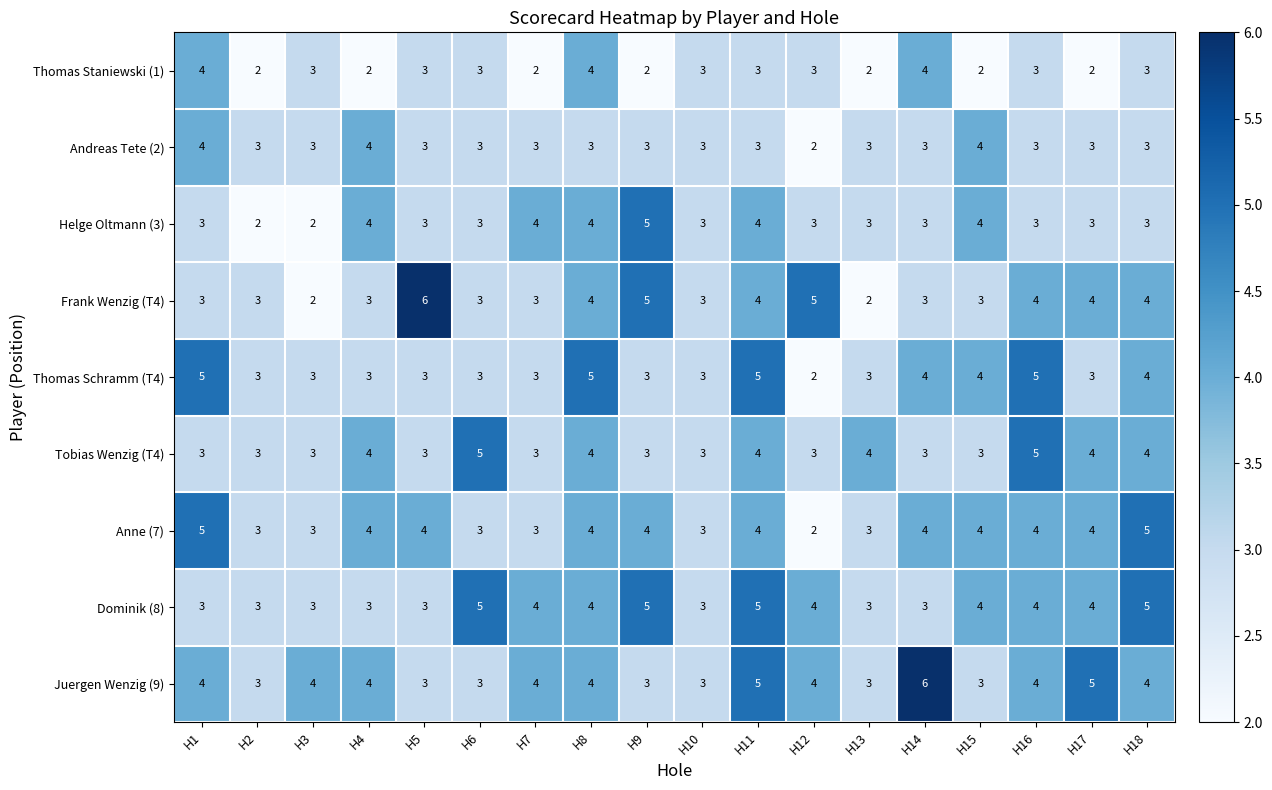

Which series has the largest range (max minus min)?

Frank Wenzig (T4)